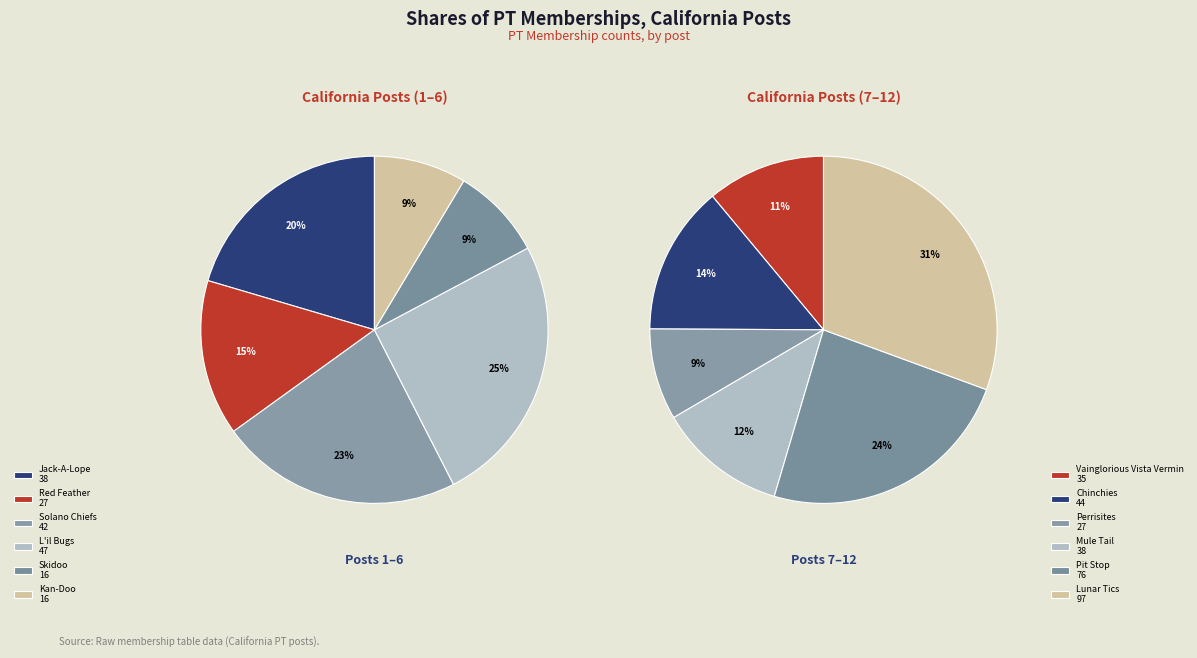

What is the smallest slice in the pie chart?

Skidoo